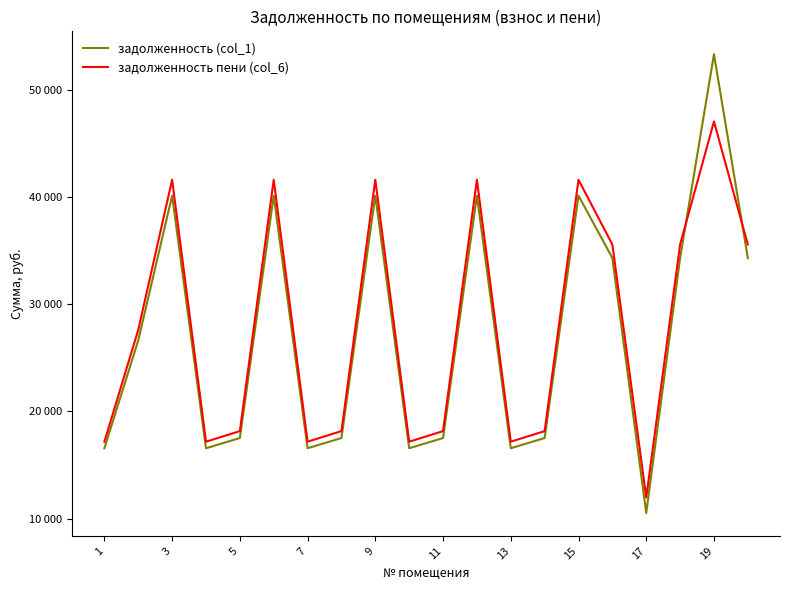

Does the chart have visible grid lines?

No